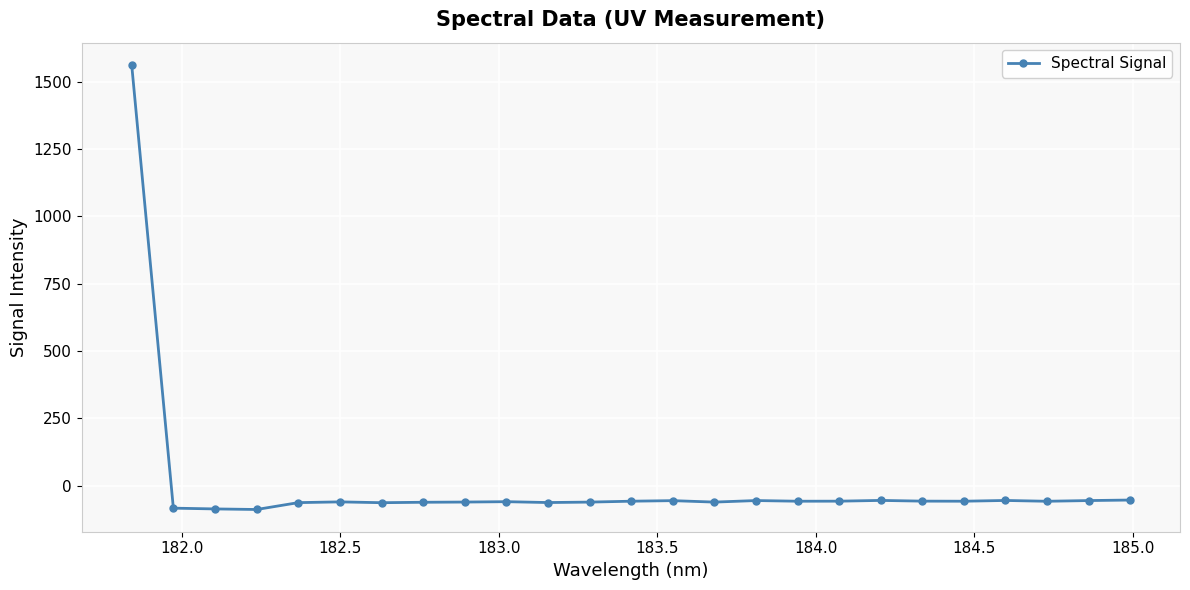

What is the value of the 25th point from the left?

-53.0